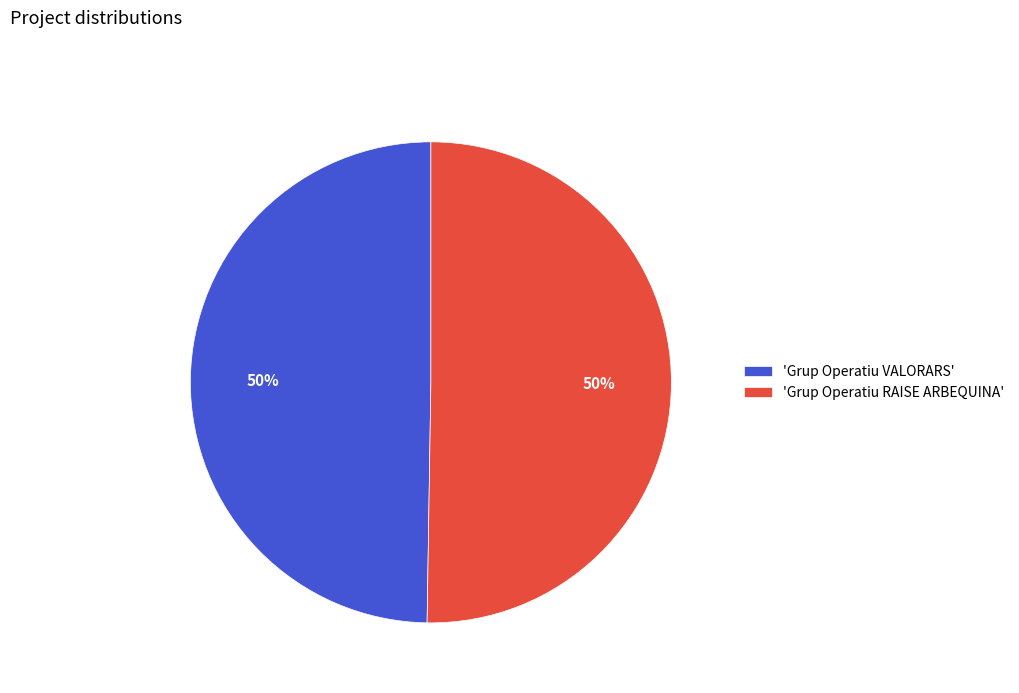

True or false: 'Grup Operatiu VALORARS' accounts for 37% of the total.

False